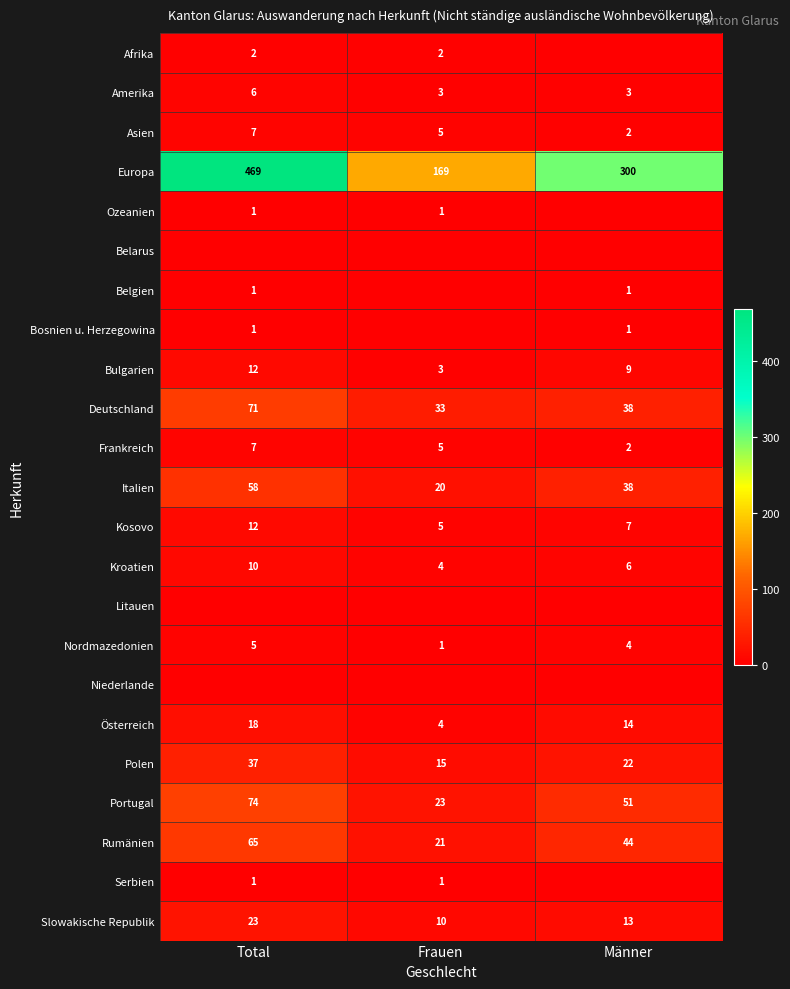

What is the difference between the maximum and minimum values in the Asien series?

5